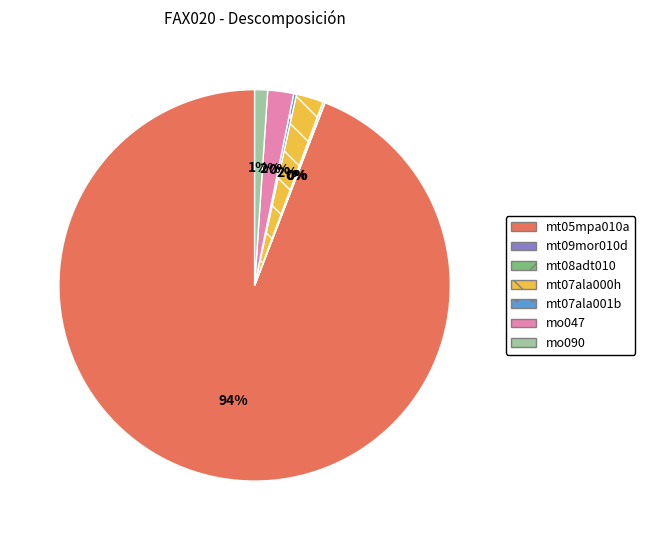

What percentage is the mt07ala000h slice, to the nearest percent?

2%